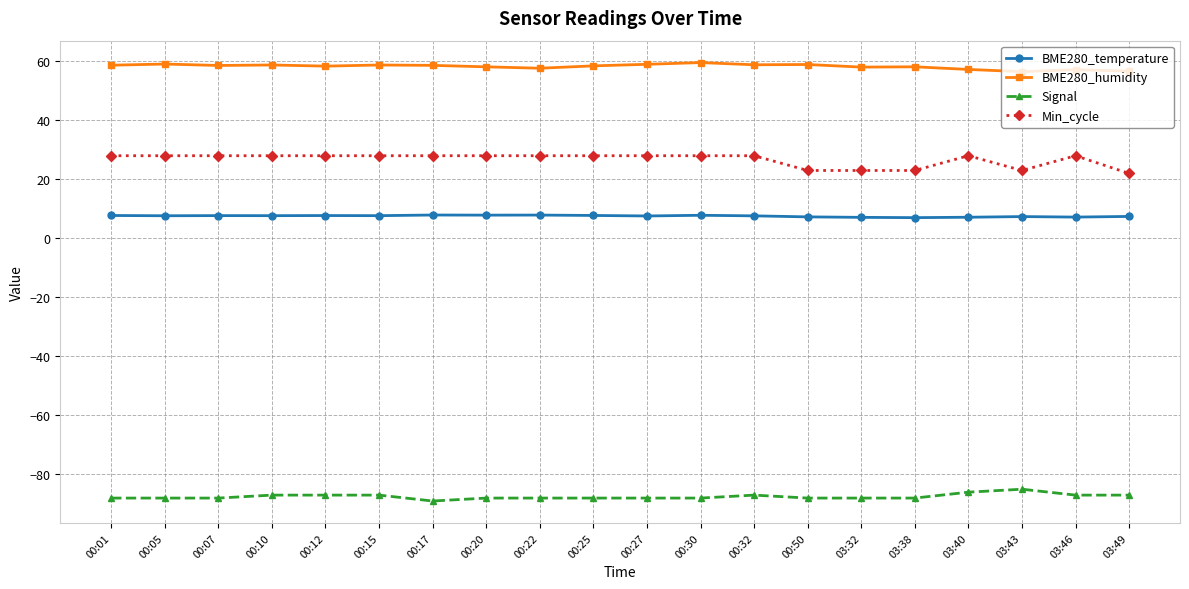

Is this an area chart (filled region under the line)?

No